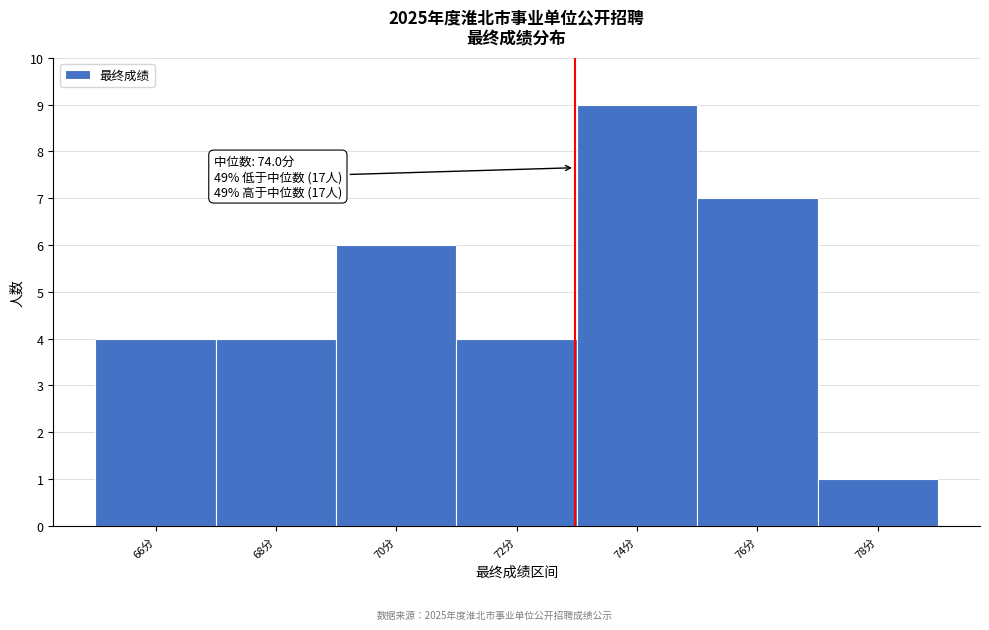

Reading right to left, what are all the values shown in this chart?

1	7	9	4	6	4	4